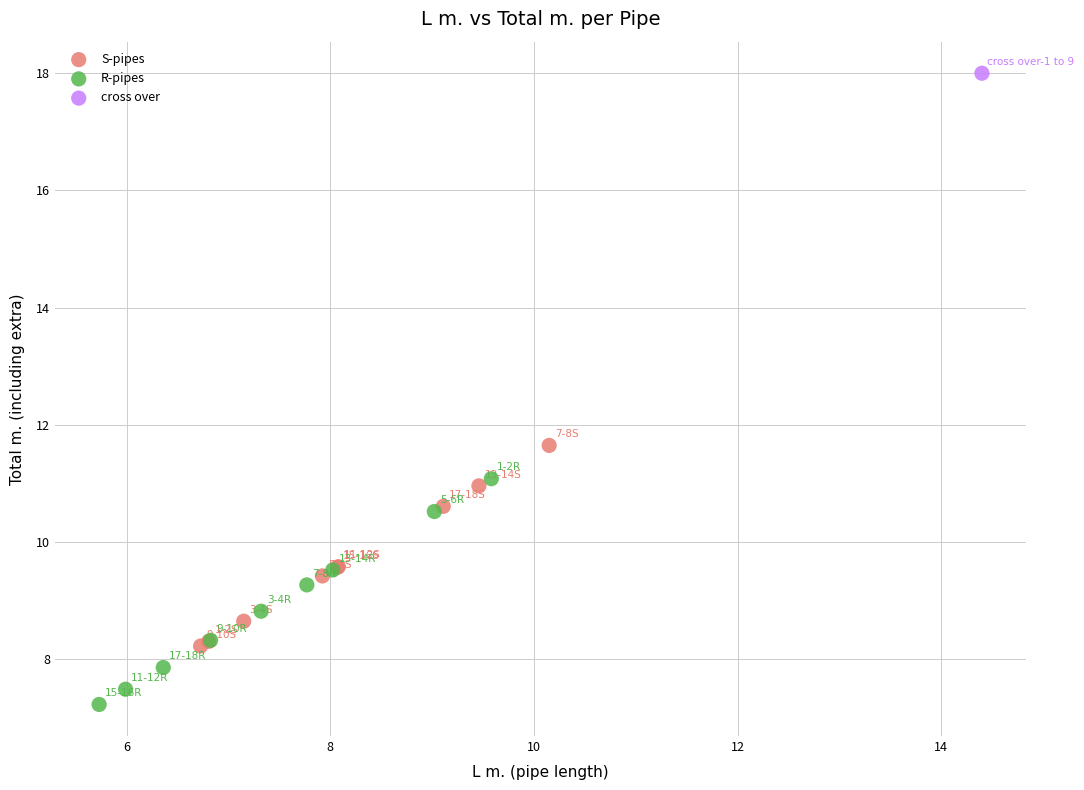

What are all the series names shown in the legend?

S-pipes, R-pipes, cross over